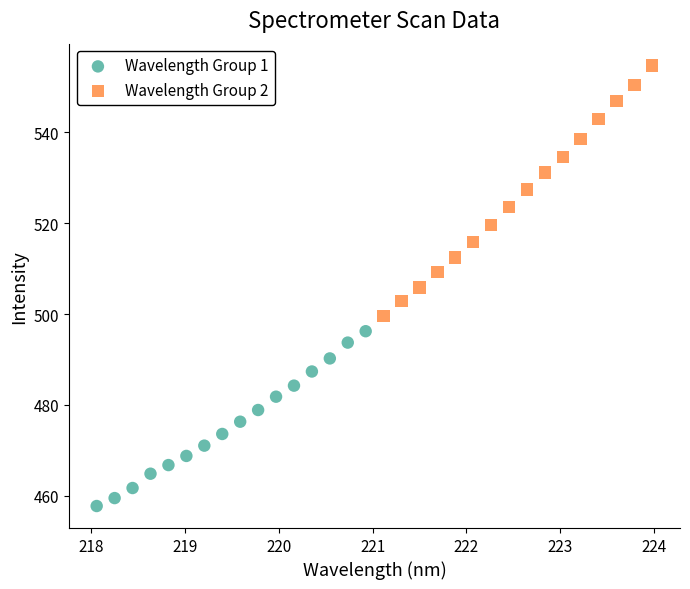

Which series contains the highest Y value?

Wavelength Group 2